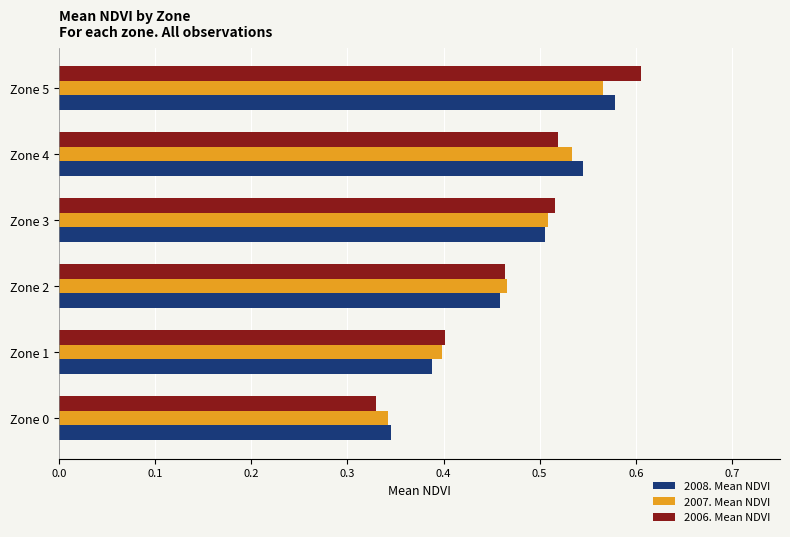

Which category has the lowest value in the 2008. Mean NDVI series?

Zone 0